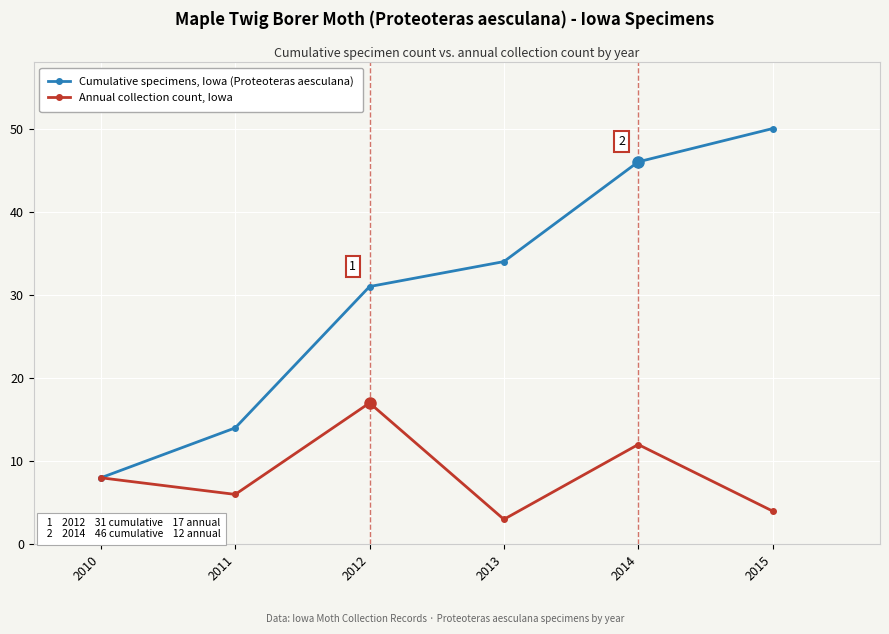

True or false: Cumulative specimens, Iowa (Proteoteras aesculana) has more than 1 points higher than both neighbors.

False